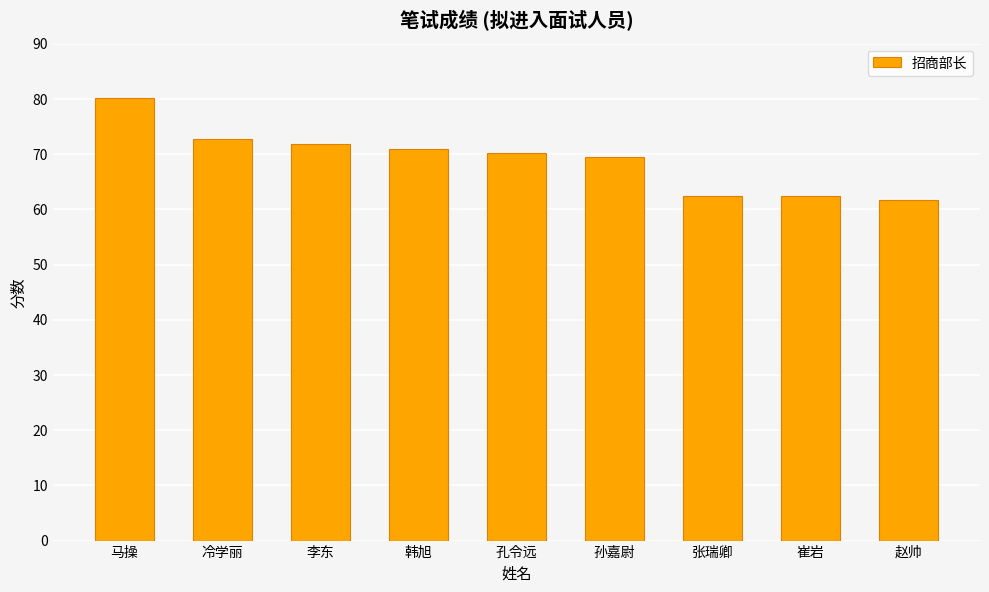

Read the value at 韩旭.

71.0